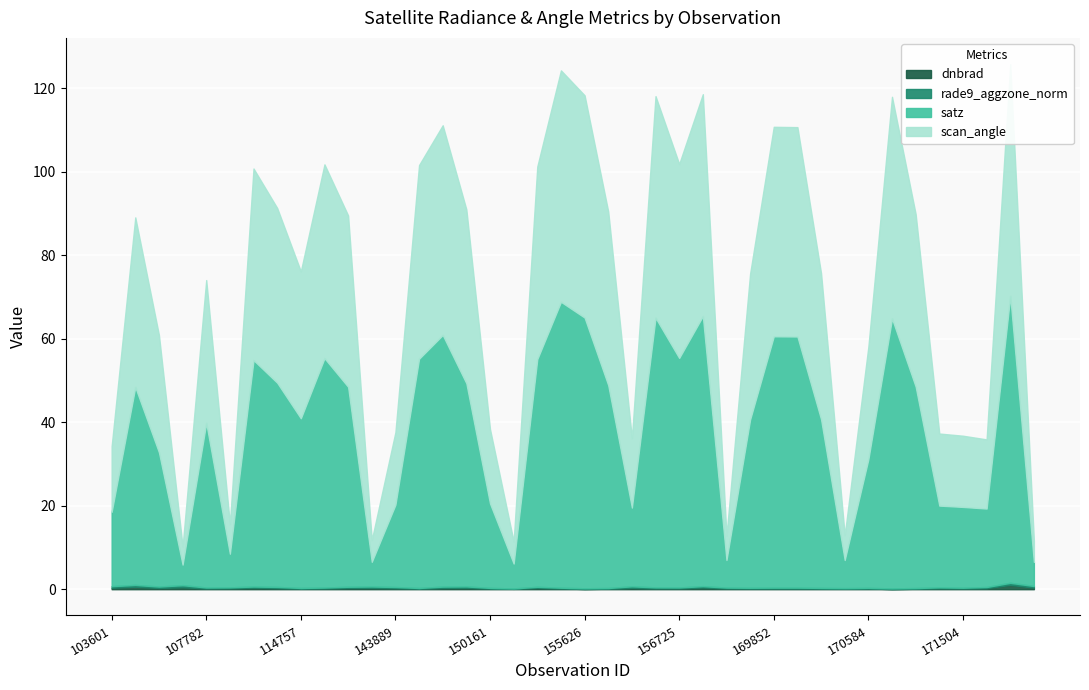

At which label does scan_angle reach its peak?

174871